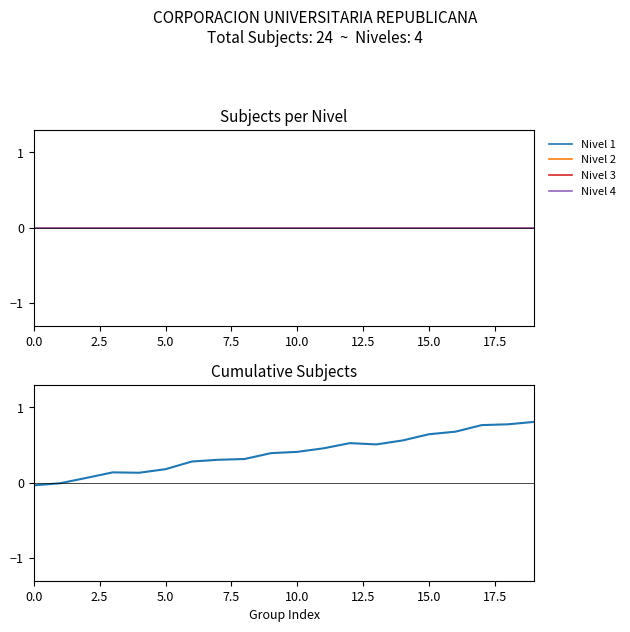

What is the total value across all series at 19?

0.8